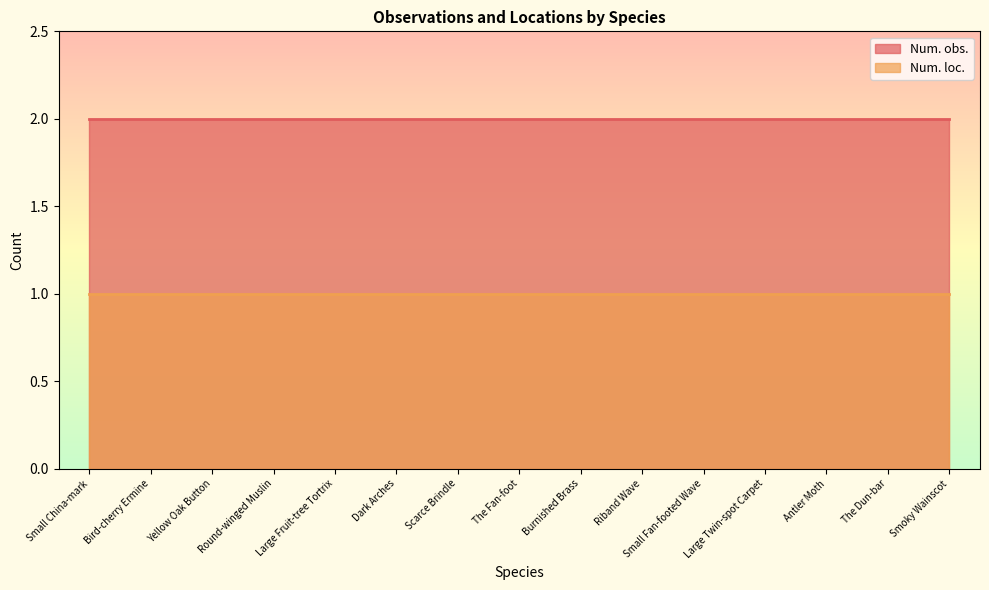

List the labels in order of Num. obs. value, smallest first.

Small China-mark, Bird-cherry Ermine, Yellow Oak Button, Round-winged Muslin, Large Fruit-tree Tortrix, Dark Arches, Scarce Brindle, The Fan-foot, Burnished Brass, Riband Wave, Small Fan-footed Wave, Large Twin-spot Carpet, Antler Moth, The Dun-bar, Smoky Wainscot